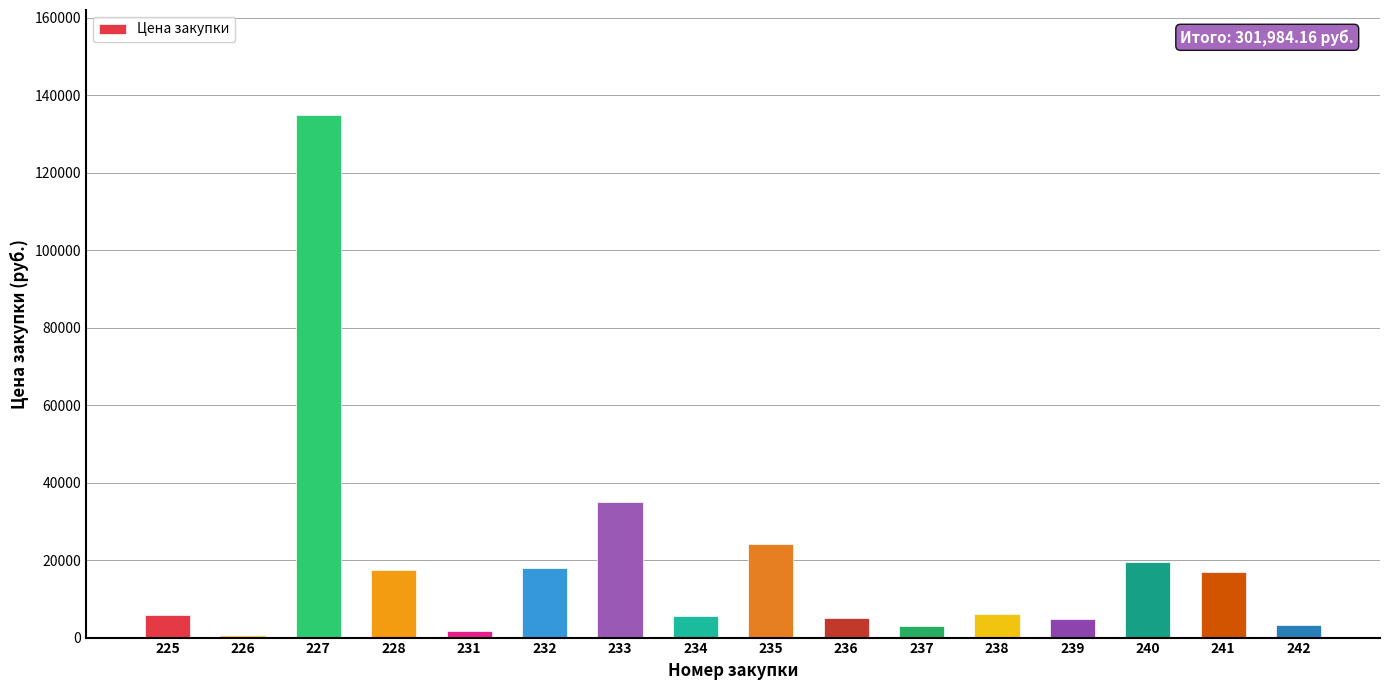

Approximately how many times larger is the value at 228 compared to 234?

3.1